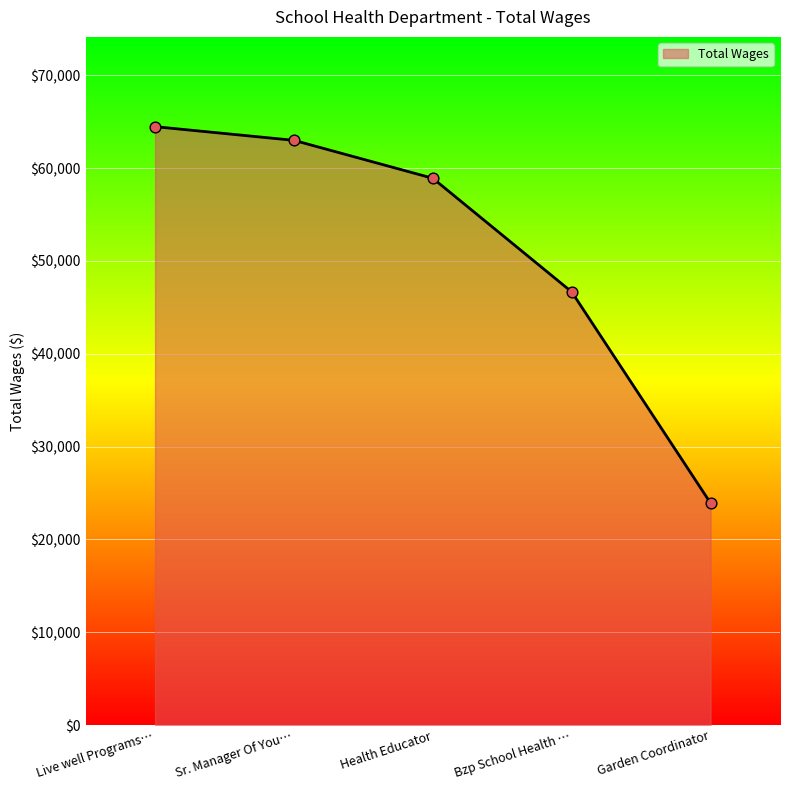

What is the ratio of the value at Live well Programs… to the value at Sr. Manager Of You…?

1.0